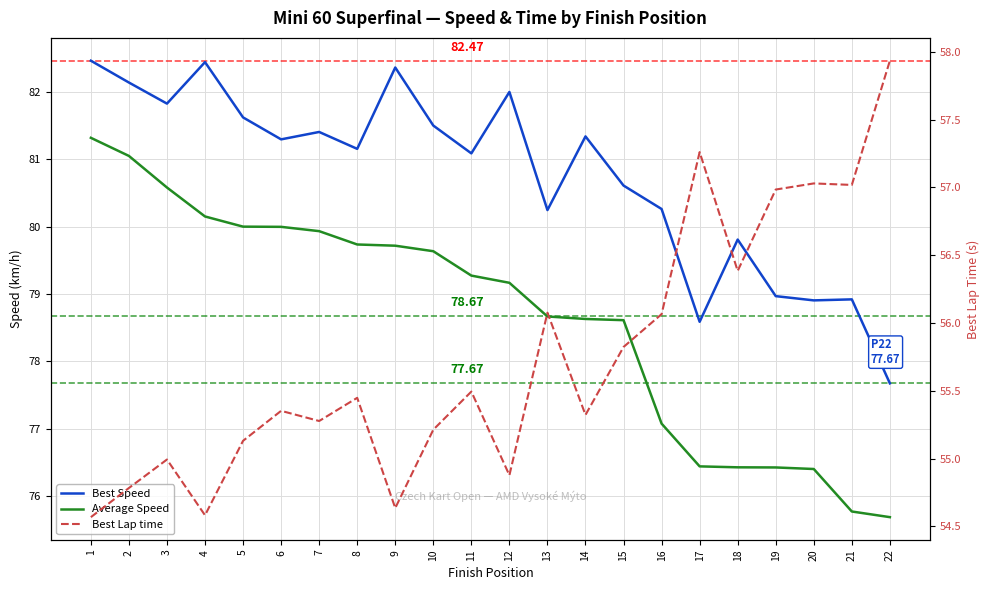

True or false: Average Speed and Best Speed cross at least once.

False